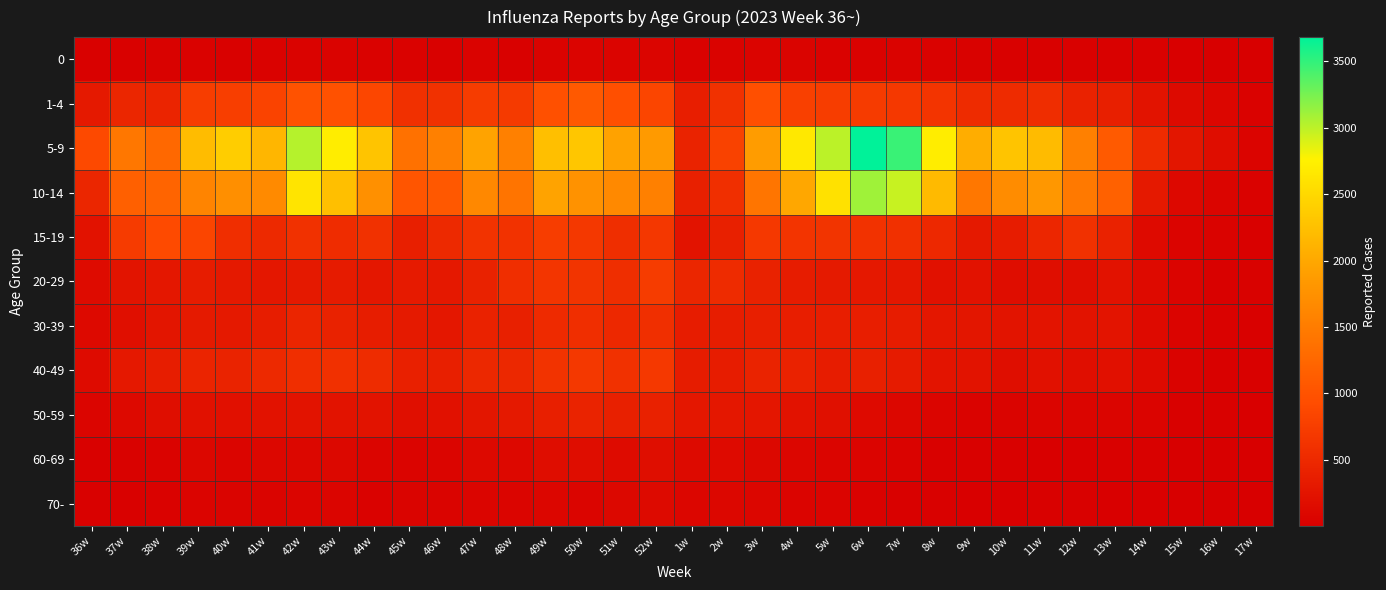

Reading left to right, extract all data points from this chart.

0: 36w=22	37w=24	38w=35	39w=41	40w=31	41w=45	42w=53	43w=52	44w=42	45w=40	46w=25	47w=49	48w=30	49w=50	50w=66	51w=65	52w=73	1w=41	2w=53	3w=66	4w=59	5w=44	6w=45	7w=49	8w=43	9w=36	10w=32	11w=29	12w=27	13w=24	14w=22	15w=13	16w=5	17w=5
1-4: 36w=318	37w=465	38w=449	39w=740	40w=760	41w=811	42w=1000	43w=981	44w=856	45w=588	46w=603	47w=736	48w=705	49w=979	50w=1085	51w=953	52w=844	1w=373	2w=597	3w=955	4w=782	5w=745	6w=726	7w=688	8w=641	9w=535	10w=524	11w=550	12w=427	13w=379	14w=244	15w=133	16w=84	17w=43
5-9: 36w=883	37w=1435	38w=1265	39w=2204	40w=2376	41w=2145	42w=3024	43w=2707	44w=2293	45w=1364	46w=1544	47w=1950	48w=1549	49w=2239	50w=2314	51w=1937	52w=1854	1w=433	2w=803	3w=1874	4w=2662	5w=3003	6w=3682	7w=3469	8w=2719	9w=2057	10w=2290	11w=2197	12w=1550	13w=1094	14w=529	15w=272	16w=166	17w=66
10-14: 36w=468	37w=1167	38w=1210	39w=1594	40w=1734	41w=1676	42w=2619	43w=2235	44w=1740	45w=1027	46w=1074	47w=1646	48w=1405	49w=1957	50w=1759	51w=1660	52w=1545	1w=393	2w=574	3w=1425	4w=1993	5w=2584	6w=3103	7w=2958	8w=2186	9w=1434	10w=1695	11w=1826	12w=1465	13w=1168	14w=308	15w=112	16w=73	17w=47
15-19: 36w=232	37w=720	38w=908	39w=838	40w=571	41w=507	42w=599	43w=549	44w=595	45w=381	46w=511	47w=622	48w=618	49w=747	50w=684	51w=560	52w=675	1w=244	2w=397	3w=689	4w=643	5w=636	6w=615	7w=586	8w=496	9w=318	10w=352	11w=476	12w=595	13w=422	14w=137	15w=62	16w=49	17w=27
20-29: 36w=149	37w=252	38w=295	39w=352	40w=316	41w=293	42w=312	43w=335	44w=294	45w=333	46w=304	47w=418	48w=568	49w=651	50w=629	51w=564	52w=736	1w=469	2w=527	3w=415	4w=354	5w=324	6w=299	7w=288	8w=213	9w=230	10w=166	11w=180	12w=166	13w=229	14w=135	15w=65	16w=28	17w=36
30-39: 36w=124	37w=195	38w=267	39w=323	40w=311	41w=365	42w=463	43w=416	44w=367	45w=325	46w=288	47w=424	48w=397	49w=516	50w=570	51w=496	52w=576	1w=350	2w=358	3w=390	4w=374	5w=374	6w=373	7w=351	8w=286	9w=273	10w=252	11w=261	12w=244	13w=260	14w=137	15w=63	16w=41	17w=26
40-49: 36w=146	37w=299	38w=359	39w=444	40w=437	41w=506	42w=567	43w=587	44w=536	45w=402	46w=382	47w=486	48w=486	49w=623	50w=684	51w=601	52w=688	1w=348	2w=349	3w=435	4w=425	5w=351	6w=393	7w=339	8w=260	9w=242	10w=182	11w=220	12w=189	13w=210	14w=135	15w=49	16w=28	17w=21
50-59: 36w=81	37w=123	38w=177	39w=216	40w=206	41w=232	42w=248	43w=234	44w=241	45w=194	46w=223	47w=275	48w=307	49w=385	50w=435	51w=396	52w=410	1w=290	2w=298	3w=283	4w=230	5w=199	6w=134	7w=102	8w=74	9w=53	10w=58	11w=73	12w=76	13w=83	14w=63	15w=31	16w=22	17w=16
60-69: 36w=29	37w=36	38w=50	39w=97	40w=74	41w=95	42w=92	43w=111	44w=75	45w=67	46w=72	47w=124	48w=112	49w=168	50w=172	51w=144	52w=181	1w=133	2w=138	3w=108	4w=87	5w=76	6w=65	7w=49	8w=27	9w=21	10w=23	11w=16	12w=16	13w=22	14w=19	15w=9	16w=4	17w=4
70-: 36w=29	37w=26	38w=45	39w=64	40w=57	41w=58	42w=81	43w=75	44w=47	45w=58	46w=56	47w=70	48w=82	49w=90	50w=79	51w=110	52w=132	1w=90	2w=98	3w=85	4w=63	5w=62	6w=40	7w=30	8w=19	9w=15	10w=14	11w=19	12w=22	13w=12	14w=15	15w=10	16w=4	17w=7